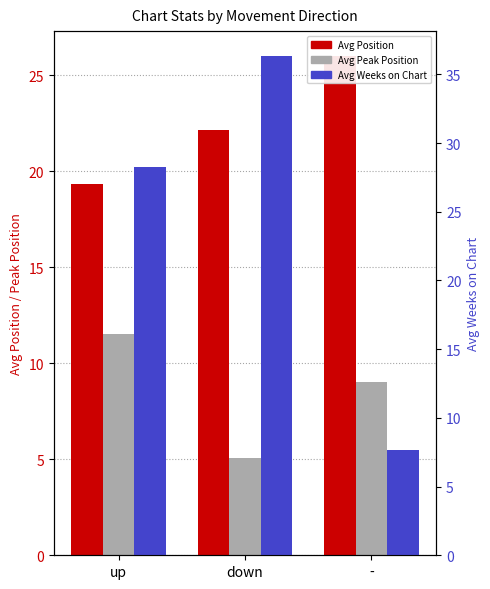

What is the spread (max minus min) of values at down?

31.3